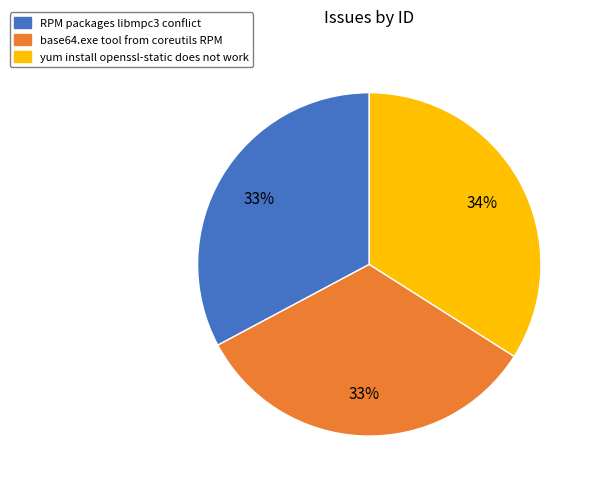

The yum install openssl-static does not work slice represents 47% of the pie. True or false?

False